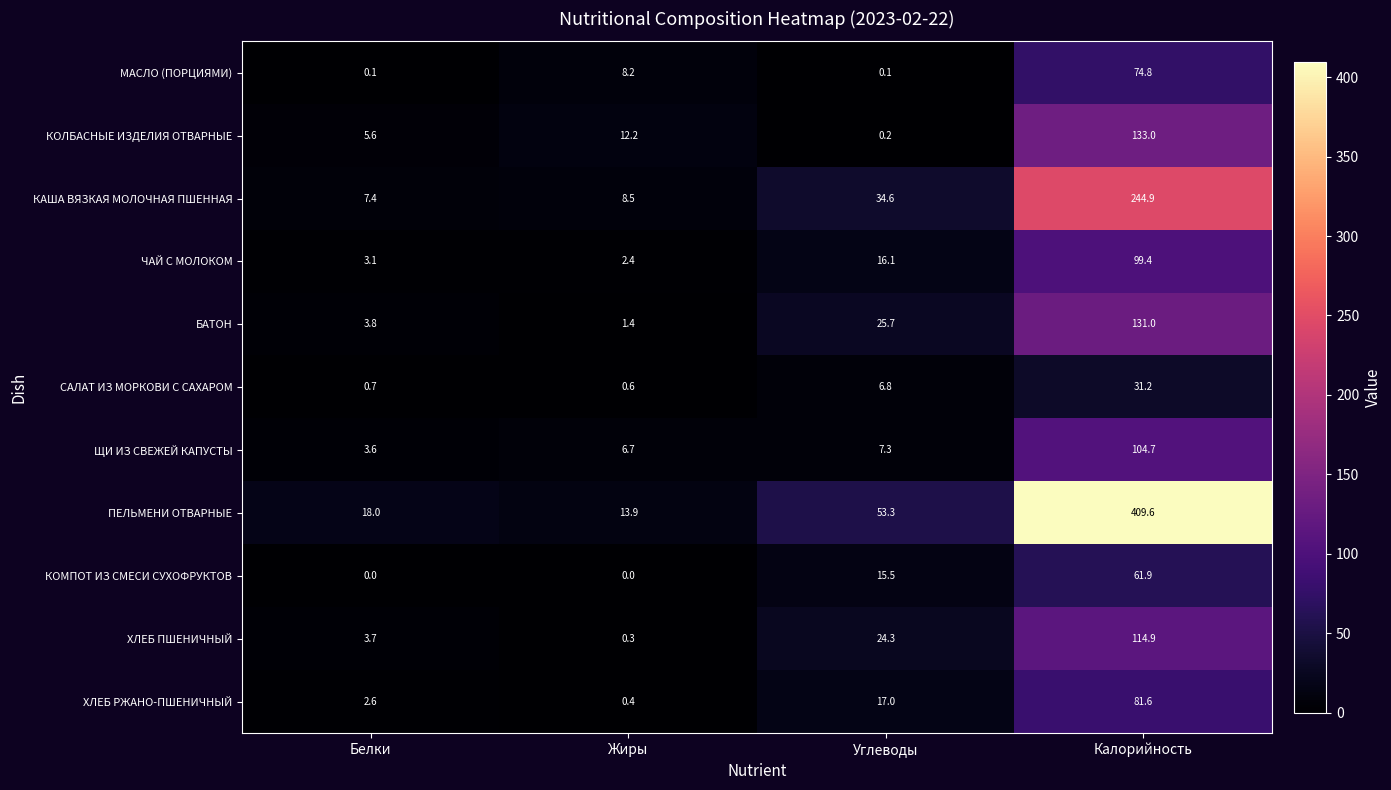

What is the difference between the maximum and minimum values in the ХЛЕБ ПШЕНИЧНЫЙ series?

114.6